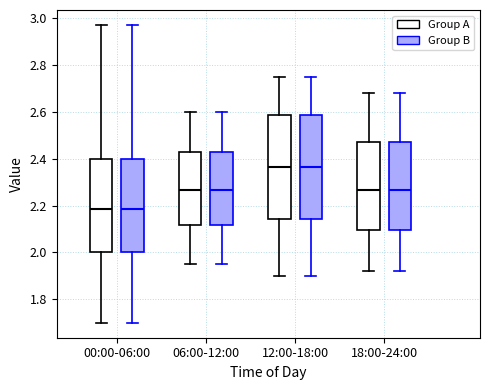

Where is the lower edge of the box for 18:00-24:00 (Group B) on the y-axis? The values are not printed on the chart, so give them approximately, as read against the axis.

2.10